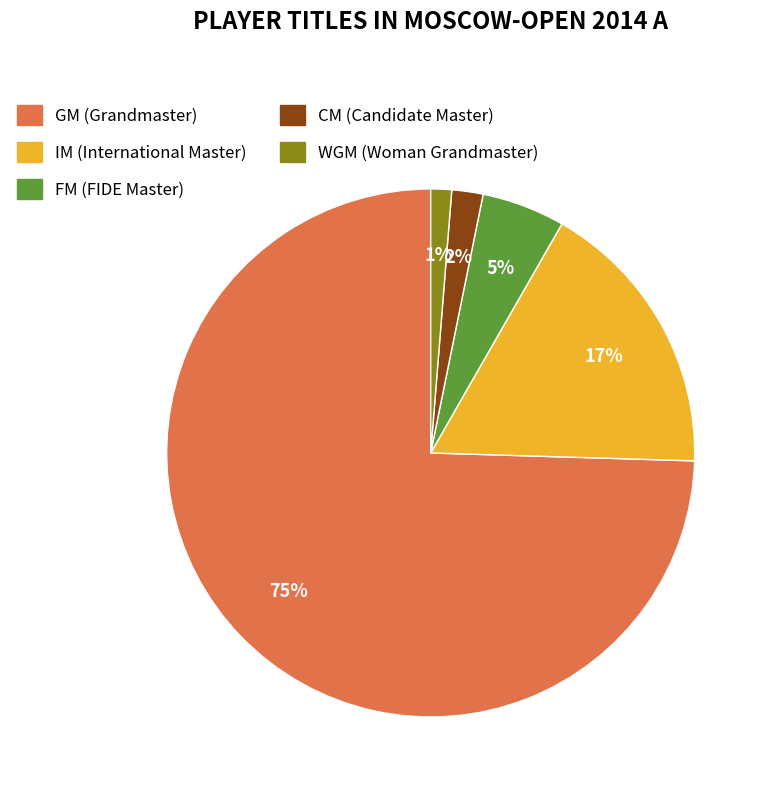

Which slice represents more than half of the pie?

GM